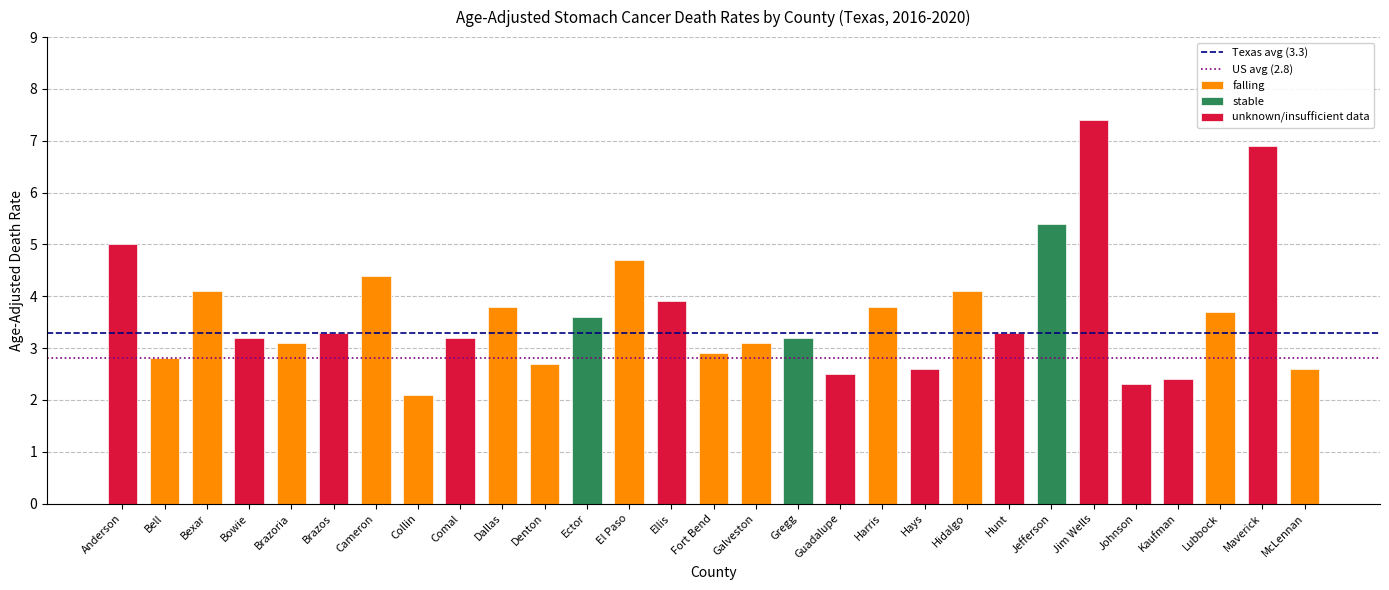

True or false: the data shows 0.6 at 24.

False